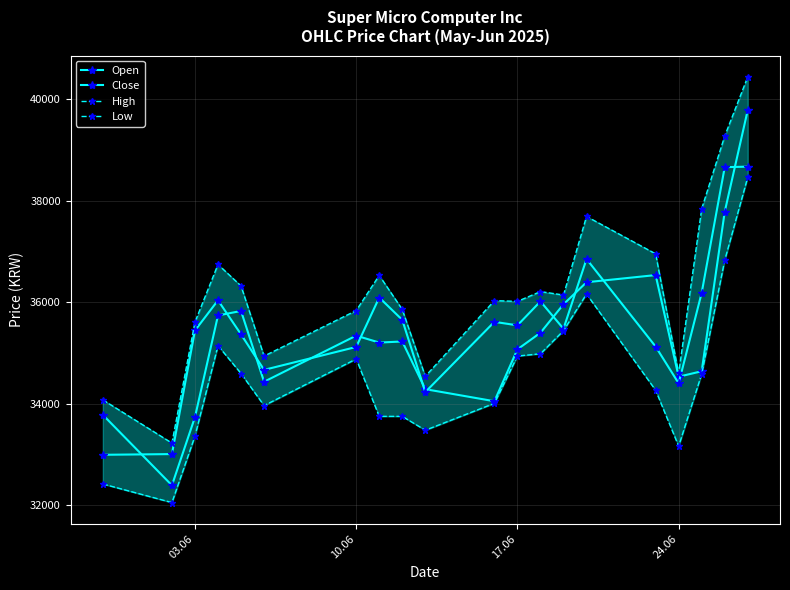

True or false: Open and Close intersect in this chart.

True